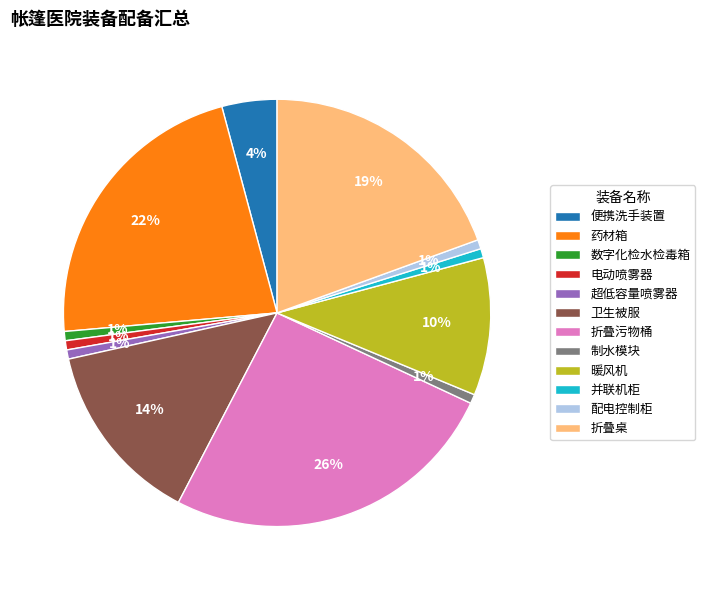

What is the largest slice in the pie chart?

折叠污物桶